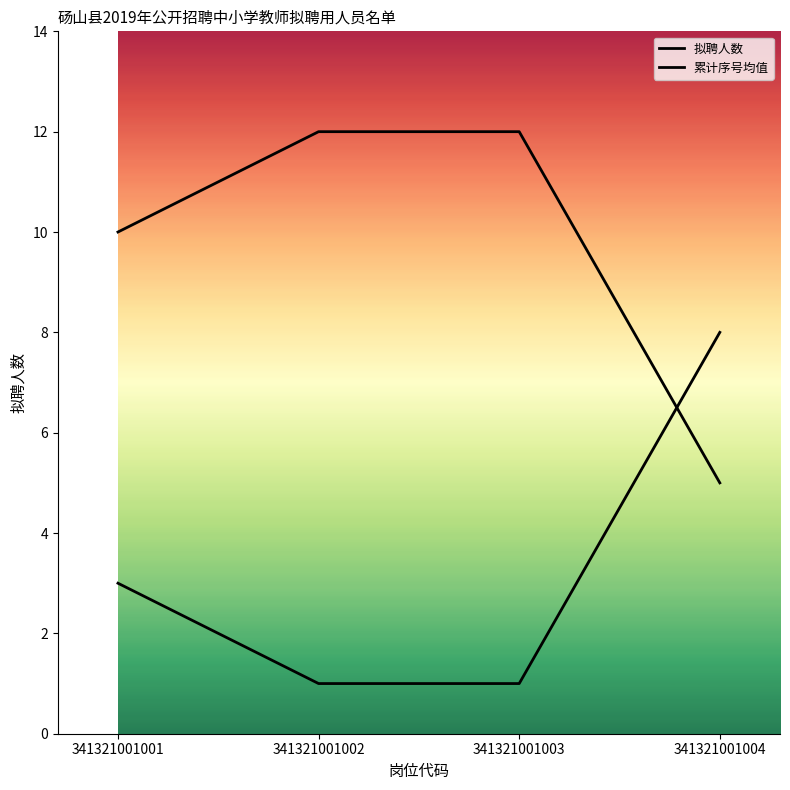

Count the number of categories in the chart.

4